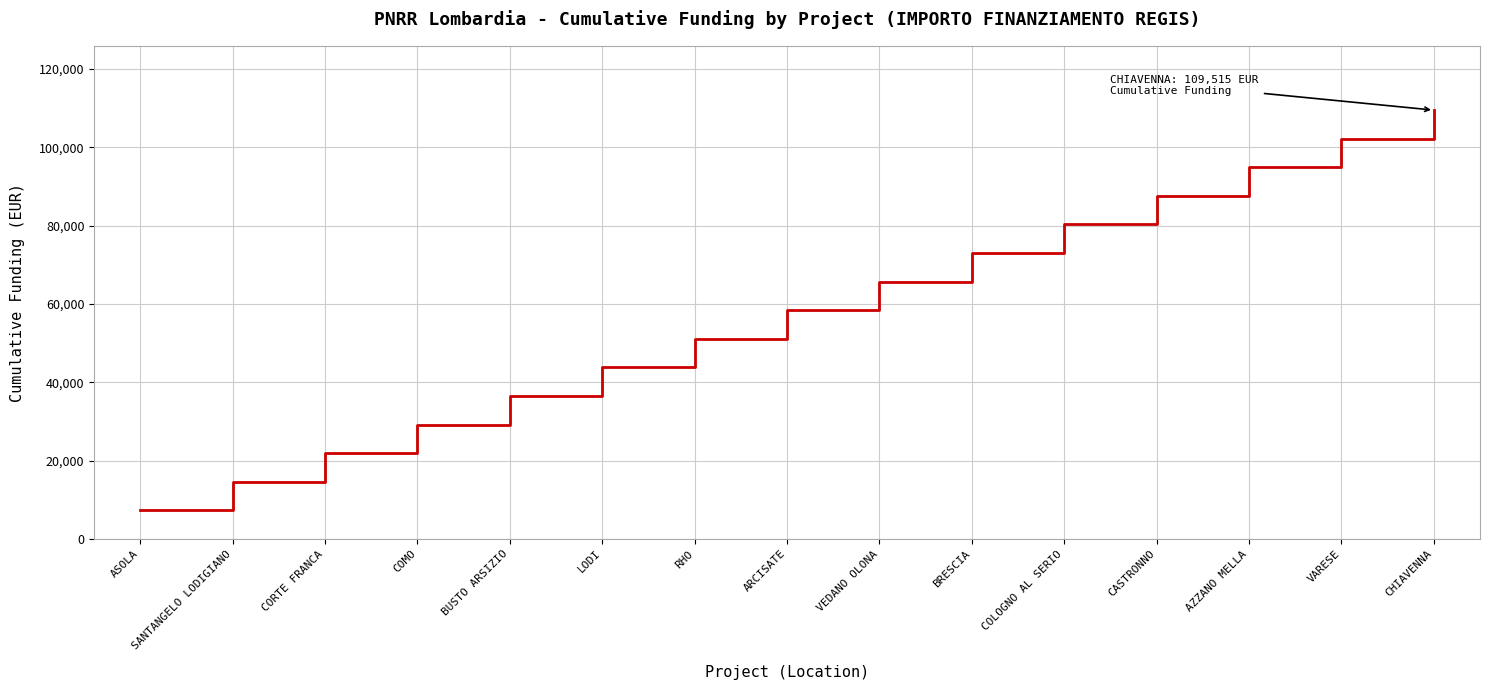

What position from the right is CHIAVENNA?

1